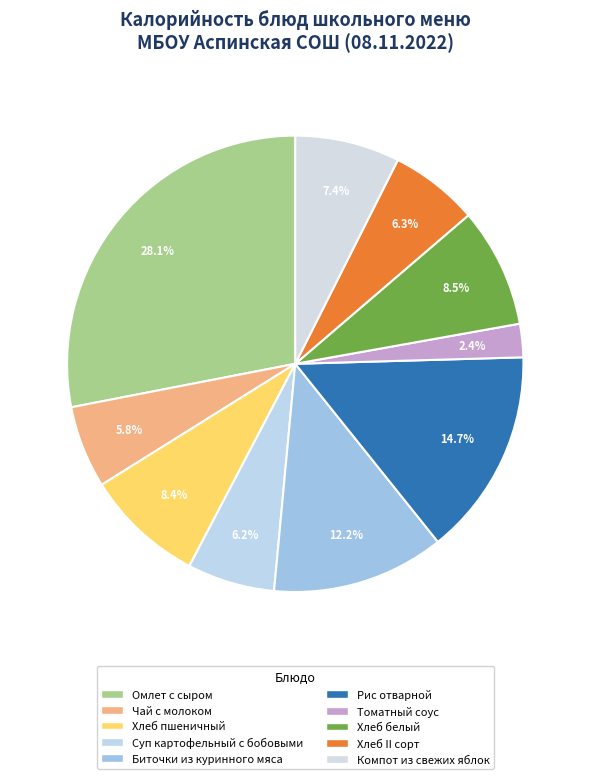

True or false: Томатный соус accounts for 17% of the total.

False